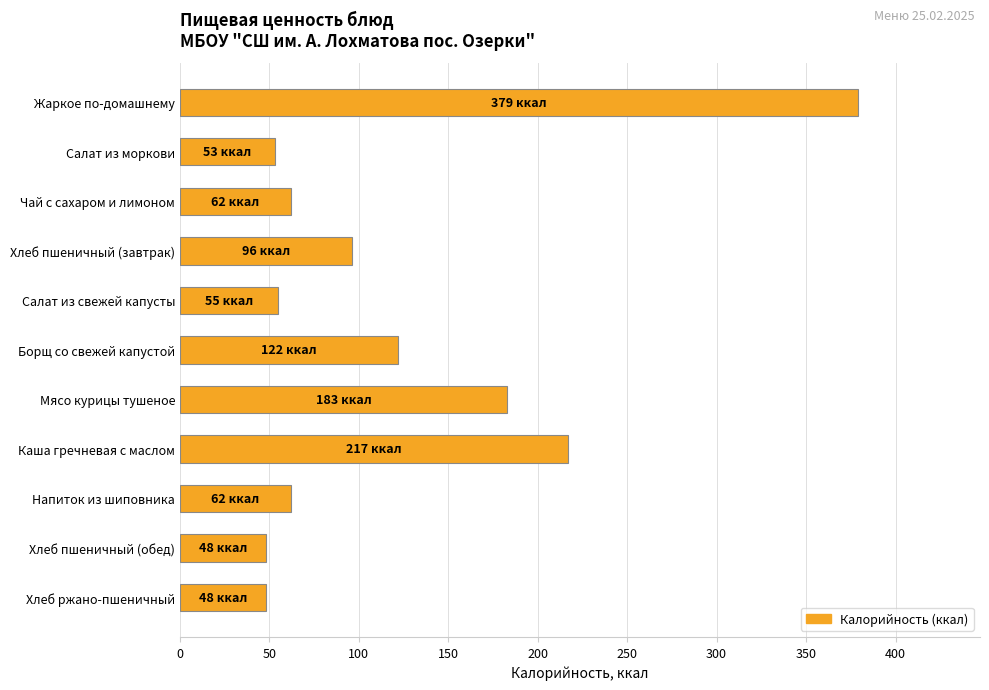

What is the value of the 9th bar from the top?

62